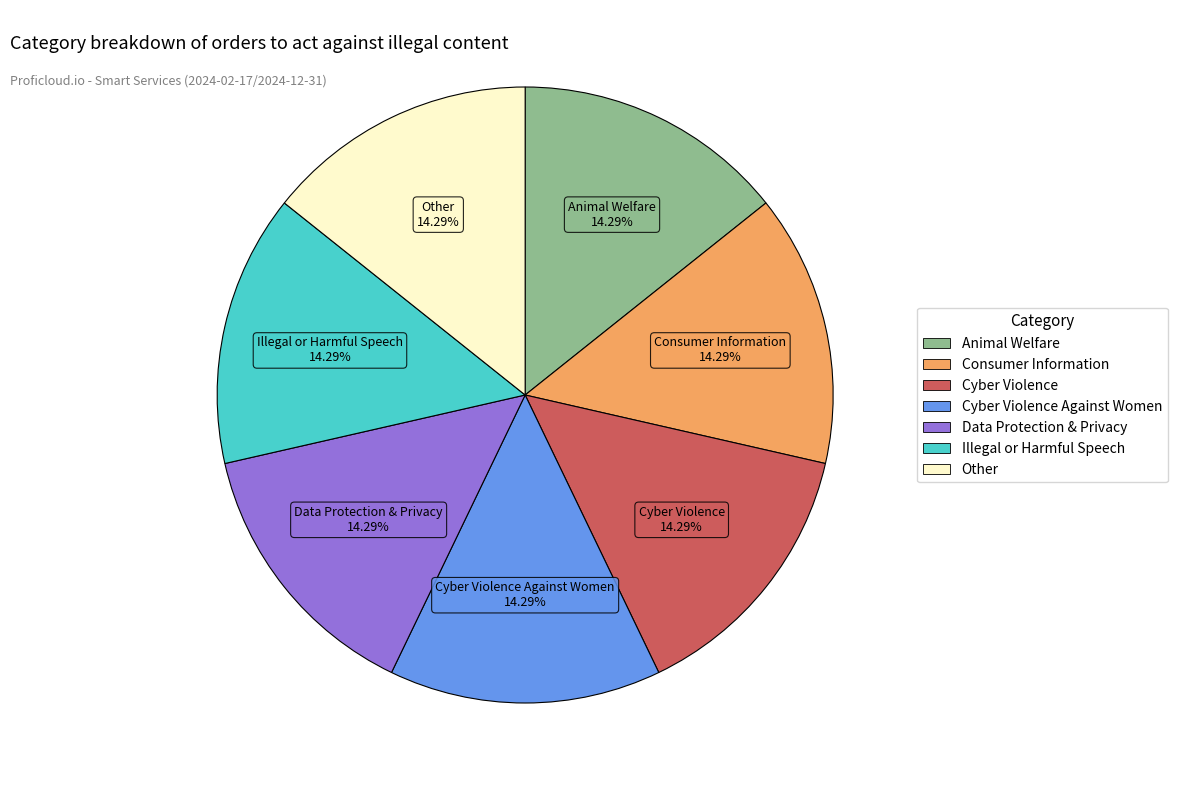

Is there a majority slice in this chart?

No